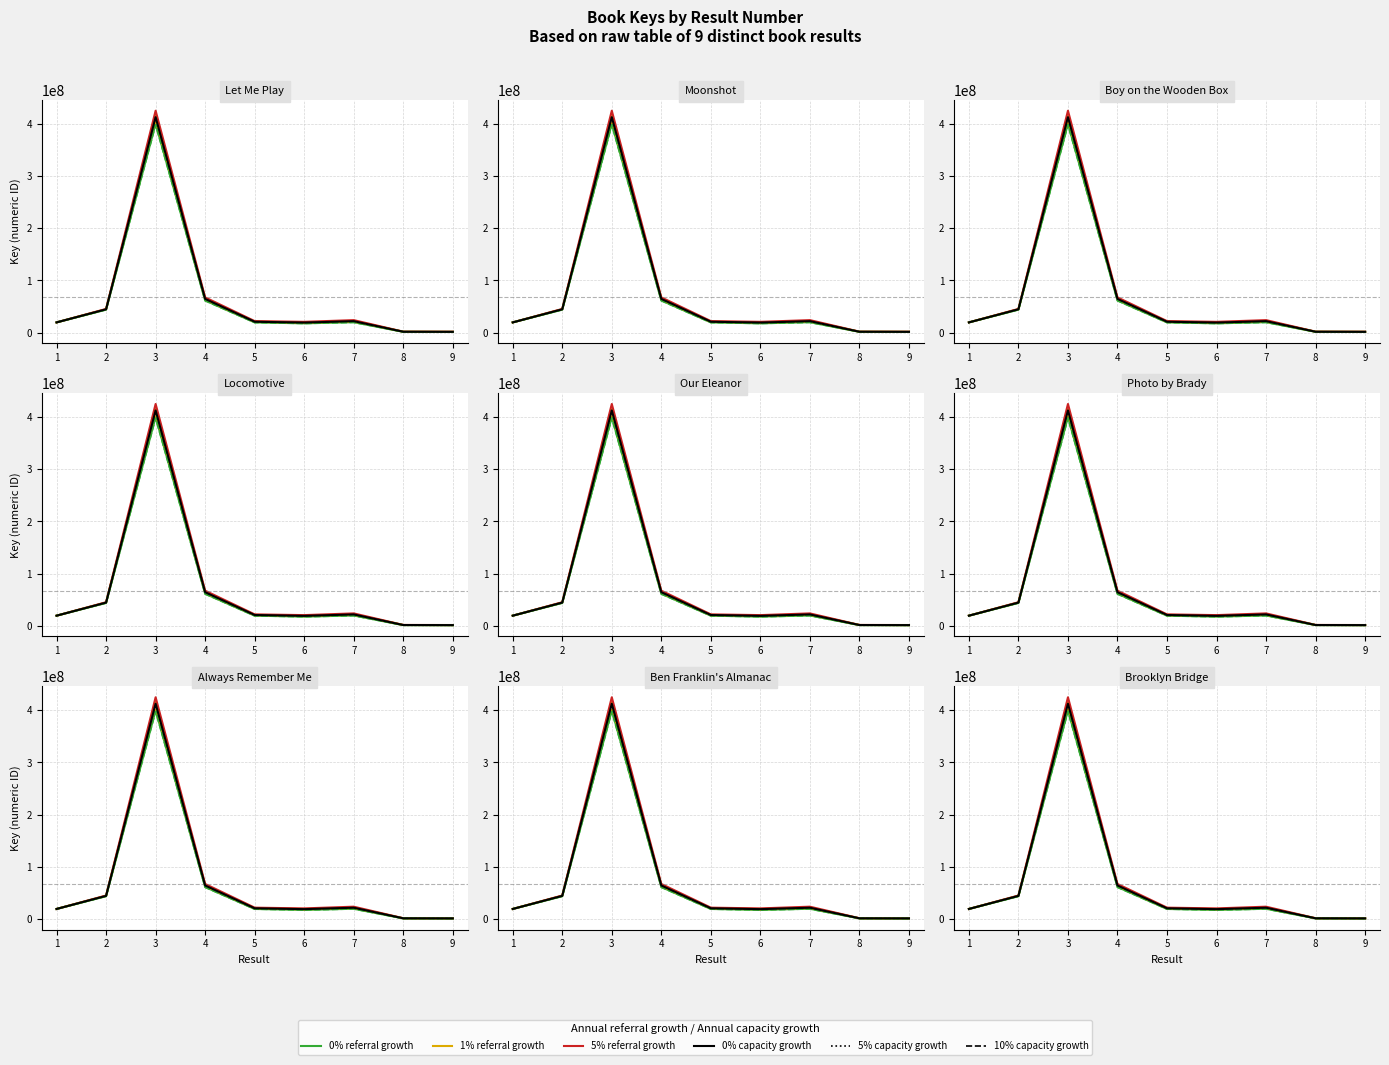

What is the sum of the Key (0% growth) values at 5 and 6?

40154752.0